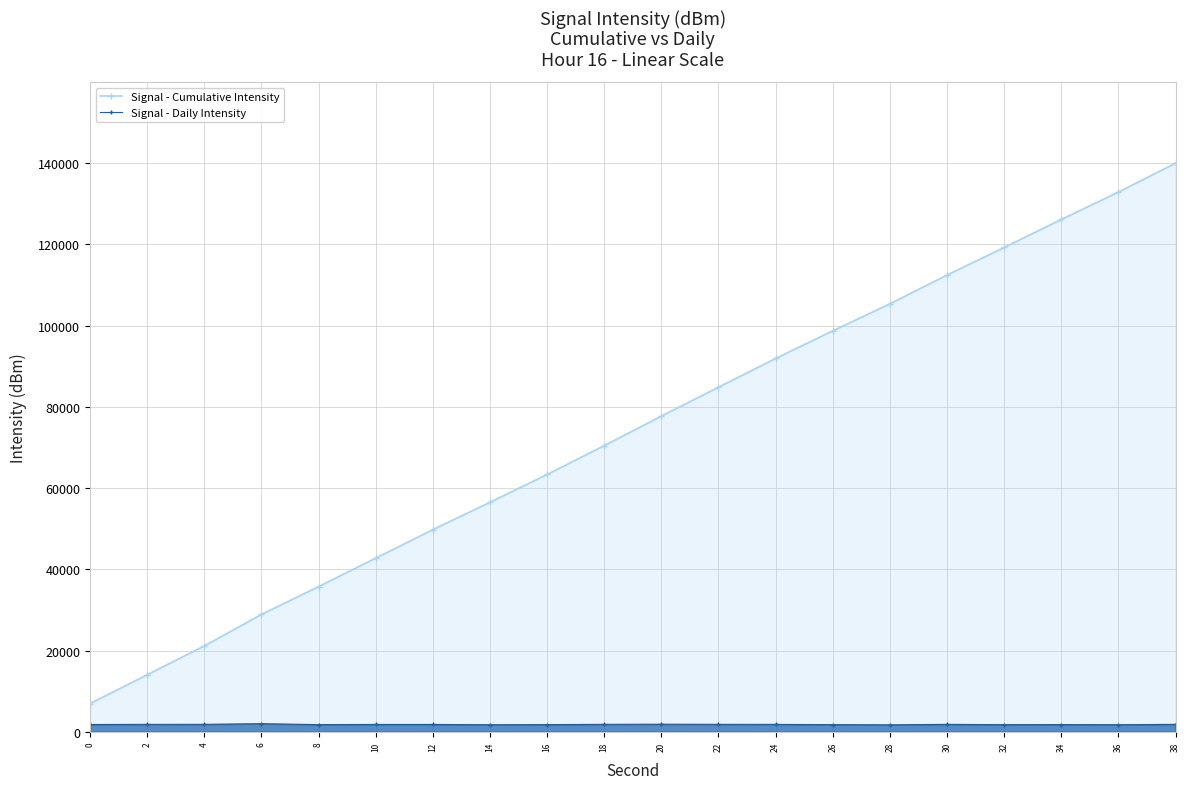

True or false: Signal - Daily Intensity has more than 1 points higher than both neighbors.

True